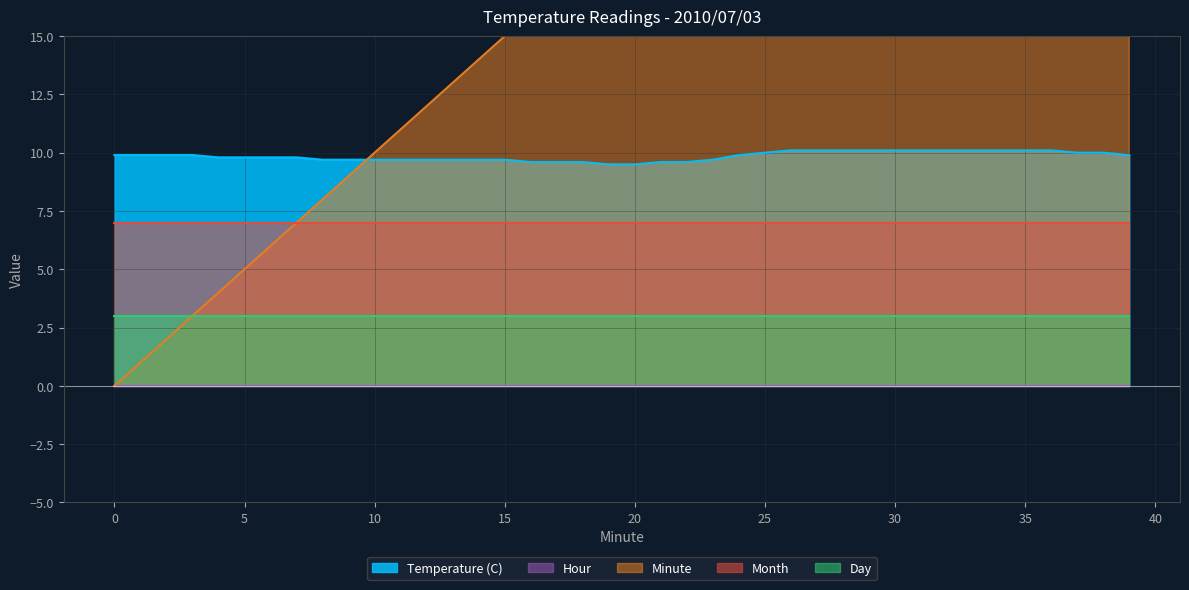

Reading left to right, what are all the values shown in this chart?

Temperature (C): 0=9.9	1=9.9	2=9.9	3=9.9	4=9.8	5=9.8	6=9.8	7=9.8	8=9.7	9=9.7	10=9.7	11=9.7	12=9.7	13=9.7	14=9.7	15=9.7	16=9.6	17=9.6	18=9.6	19=9.5	20=9.5	21=9.6	22=9.6	23=9.7	24=9.9	25=10.0	26=10.1	27=10.1	28=10.1	29=10.1	30=10.1	31=10.1	32=10.1	33=10.1	34=10.1	35=10.1	36=10.1	37=10.0	38=10.0	39=9.9
Hour: 0=0.0	1=0.0	2=0.0	3=0.0	4=0.0	5=0.0	6=0.0	7=0.0	8=0.0	9=0.0	10=0.0	11=0.0	12=0.0	13=0.0	14=0.0	15=0.0	16=0.0	17=0.0	18=0.0	19=0.0	20=0.0	21=0.0	22=0.0	23=0.0	24=0.0	25=0.0	26=0.0	27=0.0	28=0.0	29=0.0	30=0.0	31=0.0	32=0.0	33=0.0	34=0.0	35=0.0	36=0.0	37=0.0	38=0.0	39=0.0
Minute: 0=0.0	1=1.0	2=2.0	3=3.0	4=4.0	5=5.0	6=6.0	7=7.0	8=8.0	9=9.0	10=10.0	11=11.0	12=12.0	13=13.0	14=14.0	15=15.0	16=16.0	17=17.0	18=18.0	19=19.0	20=20.0	21=21.0	22=22.0	23=23.0	24=24.0	25=25.0	26=26.0	27=27.0	28=28.0	29=29.0	30=30.0	31=31.0	32=32.0	33=33.0	34=34.0	35=35.0	36=36.0	37=37.0	38=38.0	39=39.0
Month: 0=7.0	1=7.0	2=7.0	3=7.0	4=7.0	5=7.0	6=7.0	7=7.0	8=7.0	9=7.0	10=7.0	11=7.0	12=7.0	13=7.0	14=7.0	15=7.0	16=7.0	17=7.0	18=7.0	19=7.0	20=7.0	21=7.0	22=7.0	23=7.0	24=7.0	25=7.0	26=7.0	27=7.0	28=7.0	29=7.0	30=7.0	31=7.0	32=7.0	33=7.0	34=7.0	35=7.0	36=7.0	37=7.0	38=7.0	39=7.0
Day: 0=3.0	1=3.0	2=3.0	3=3.0	4=3.0	5=3.0	6=3.0	7=3.0	8=3.0	9=3.0	10=3.0	11=3.0	12=3.0	13=3.0	14=3.0	15=3.0	16=3.0	17=3.0	18=3.0	19=3.0	20=3.0	21=3.0	22=3.0	23=3.0	24=3.0	25=3.0	26=3.0	27=3.0	28=3.0	29=3.0	30=3.0	31=3.0	32=3.0	33=3.0	34=3.0	35=3.0	36=3.0	37=3.0	38=3.0	39=3.0